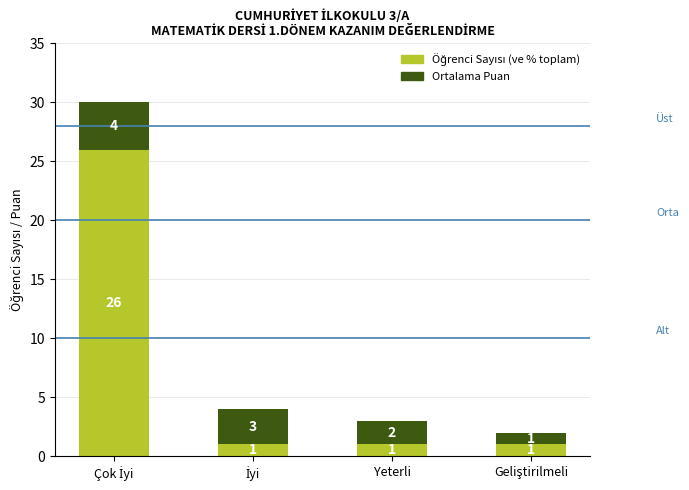

Count the number of categories in the chart.

4